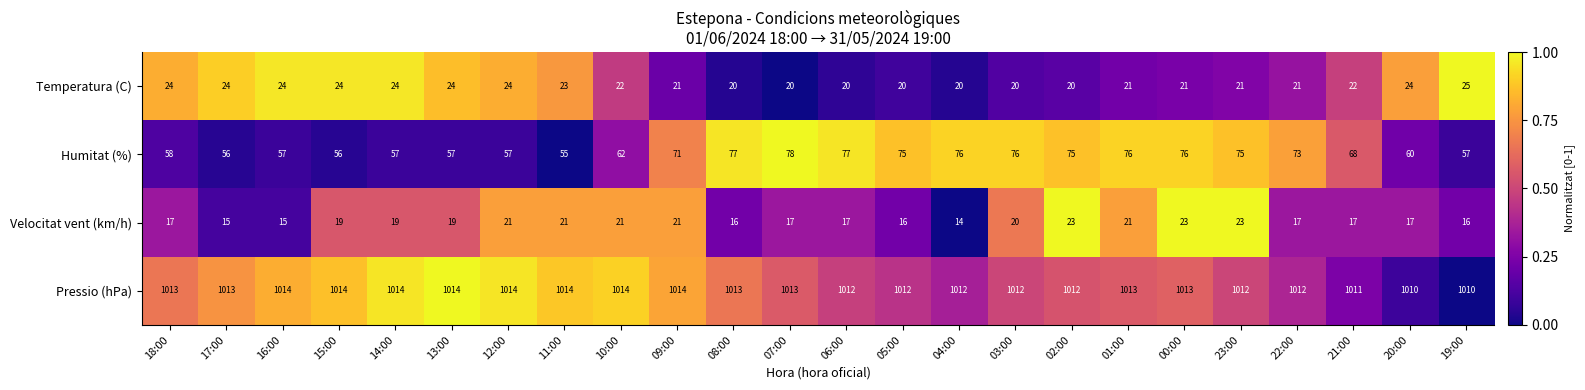

How many categories are shown in the chart?

24